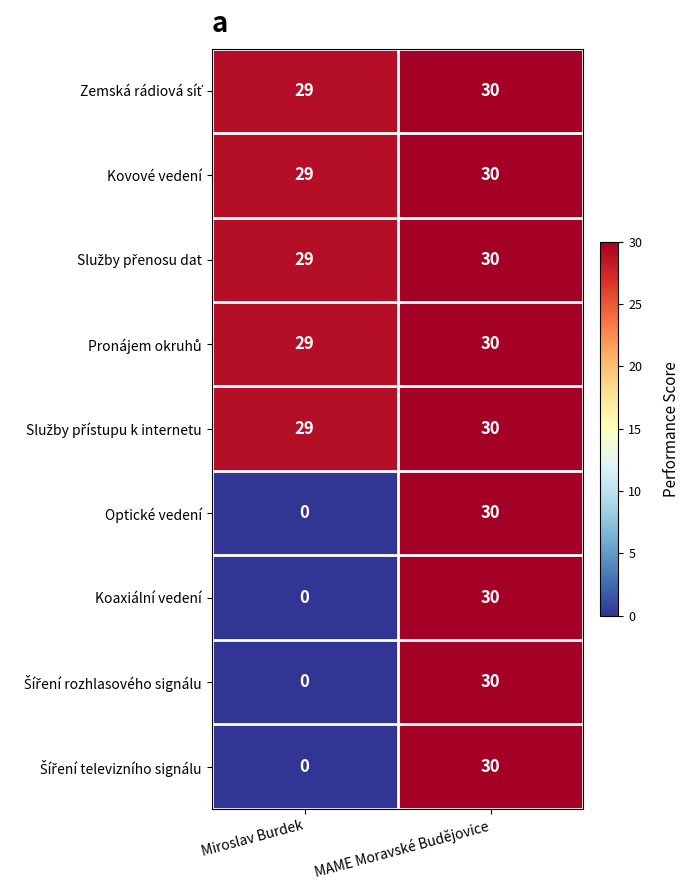

What is the maximum value shown in the chart?

30